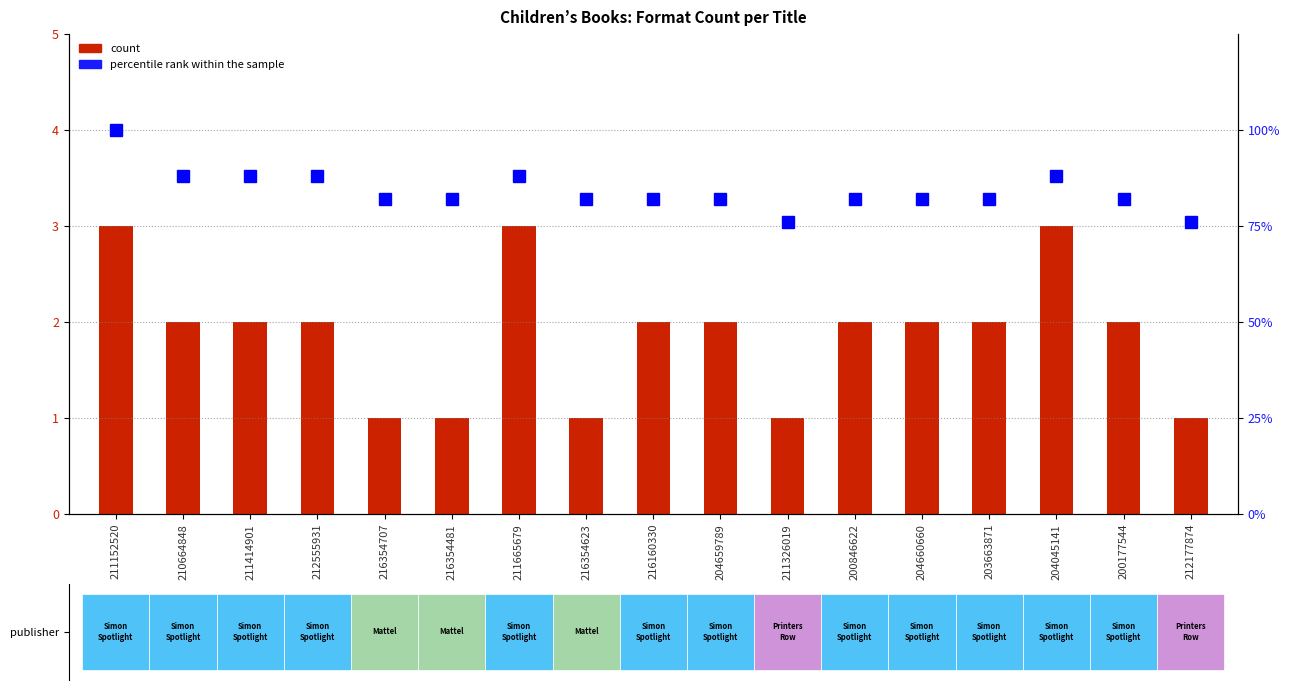

Read the value at 200177544.

82